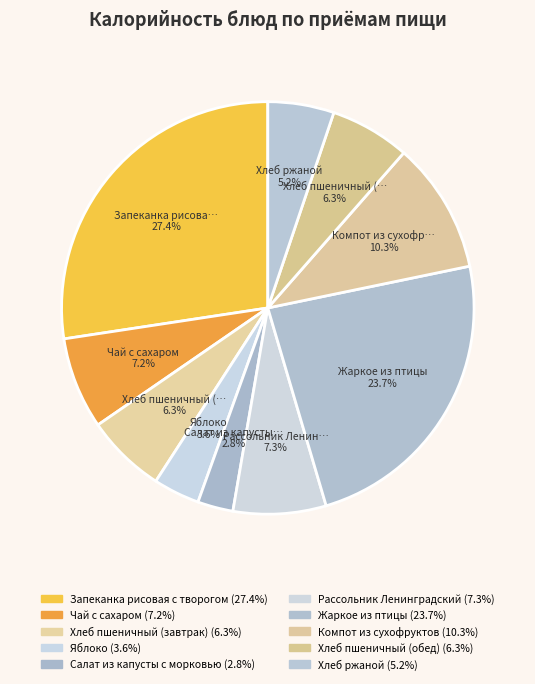

True or false: Чай с сахаром accounts for 1% of the total.

False